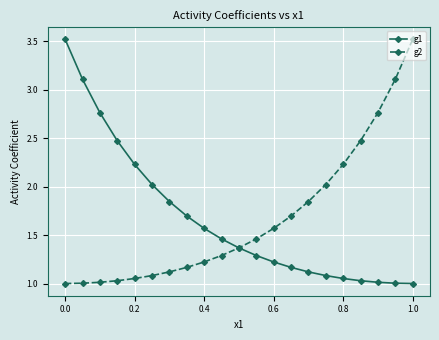

What is the greatest value displayed?

3.5